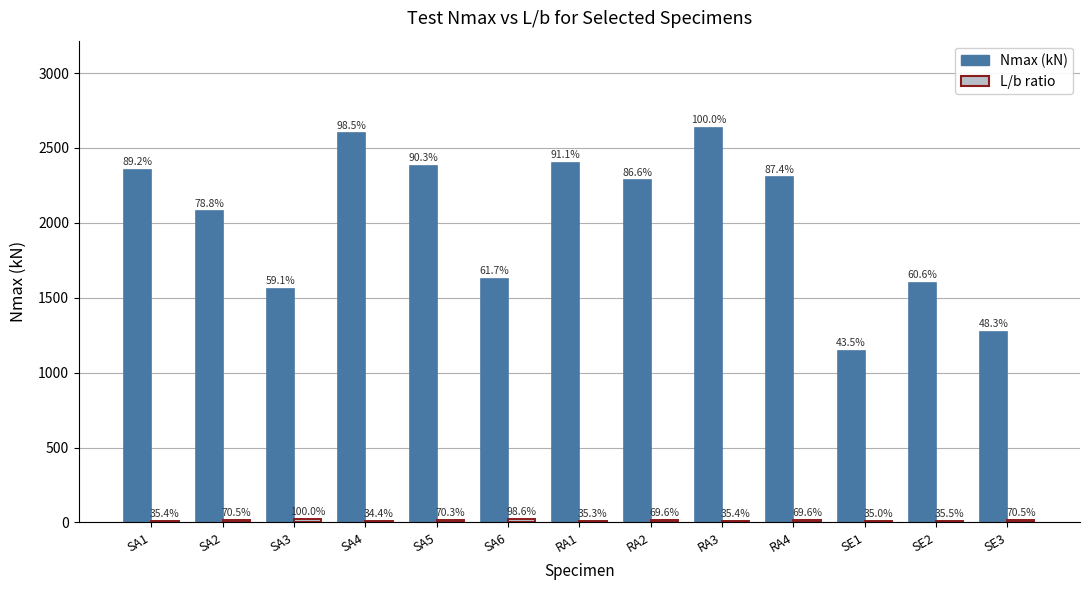

Which series has the widest spread of values?

Nmax (kN)